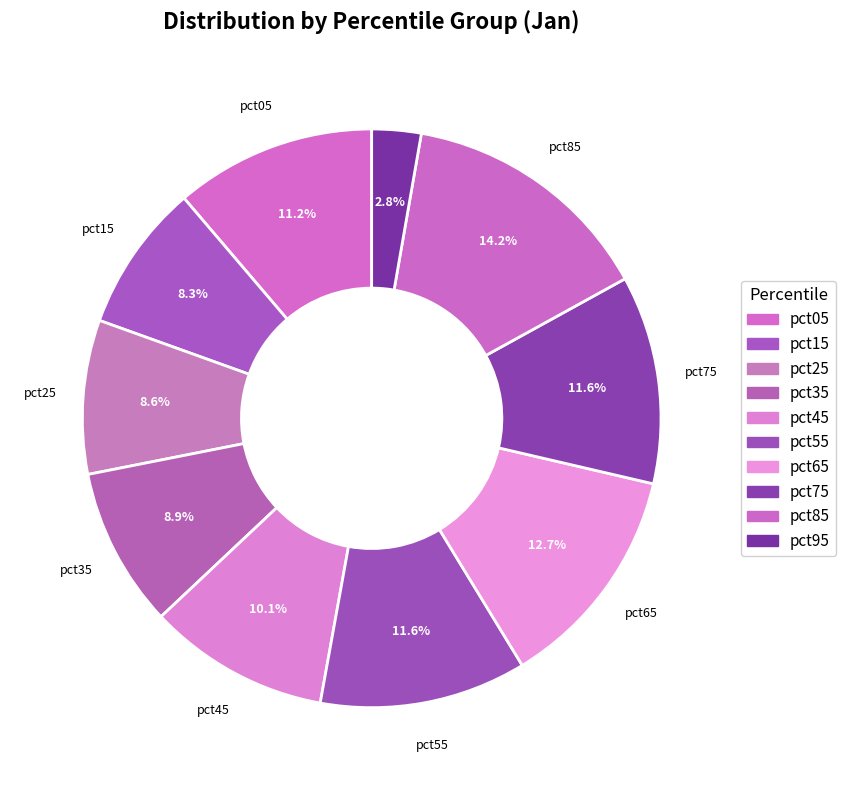

How many segments does this pie chart have?

10